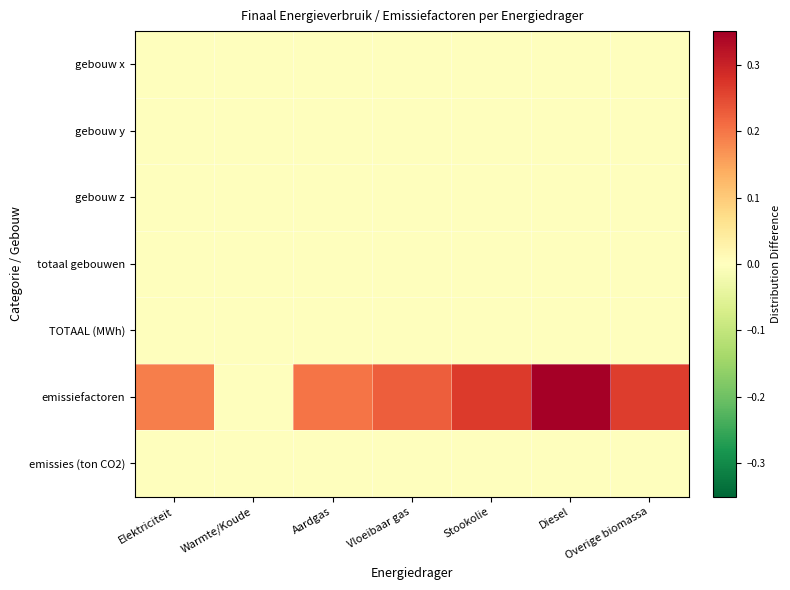

Which series changed the most between Elektriciteit and Warmte/Koude?

emissiefactoren